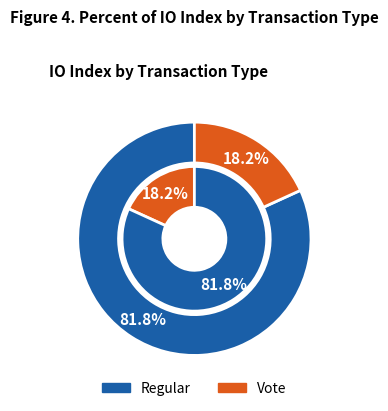

True or false: Vote accounts for 8% of the total.

False